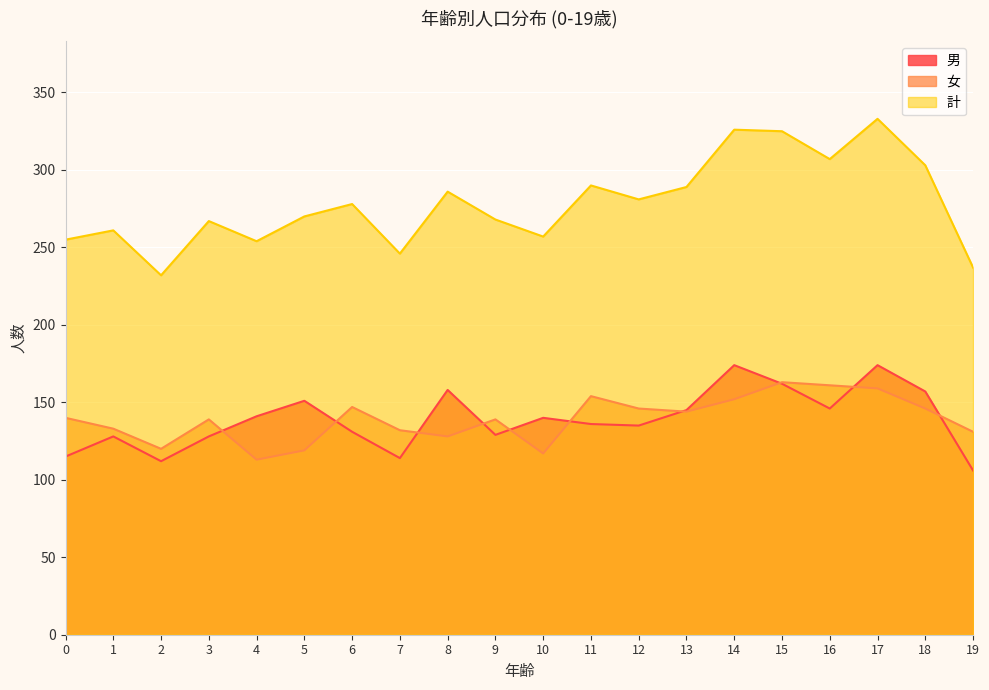

Which series has the widest spread of values?

計